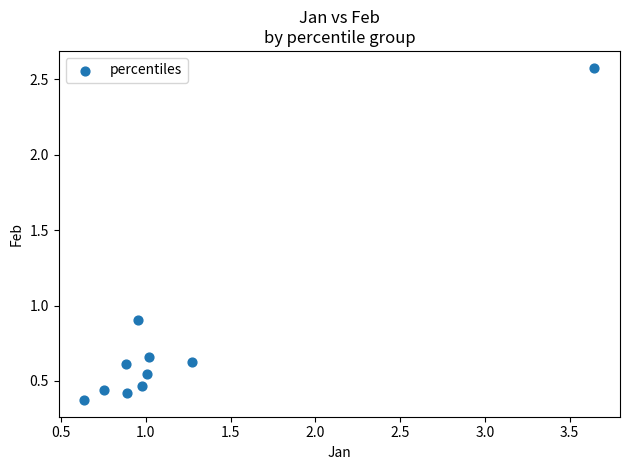

What is the average X value?

1.2